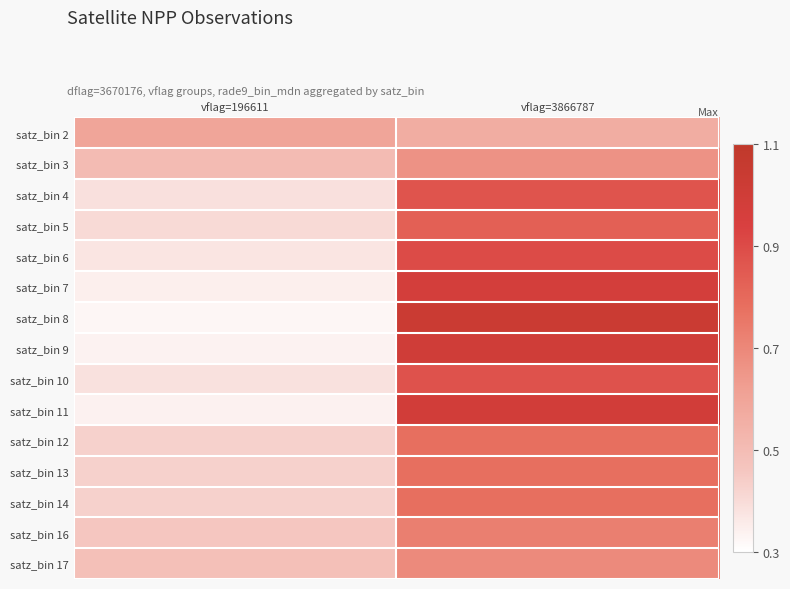

What is the greatest value displayed?

1.0